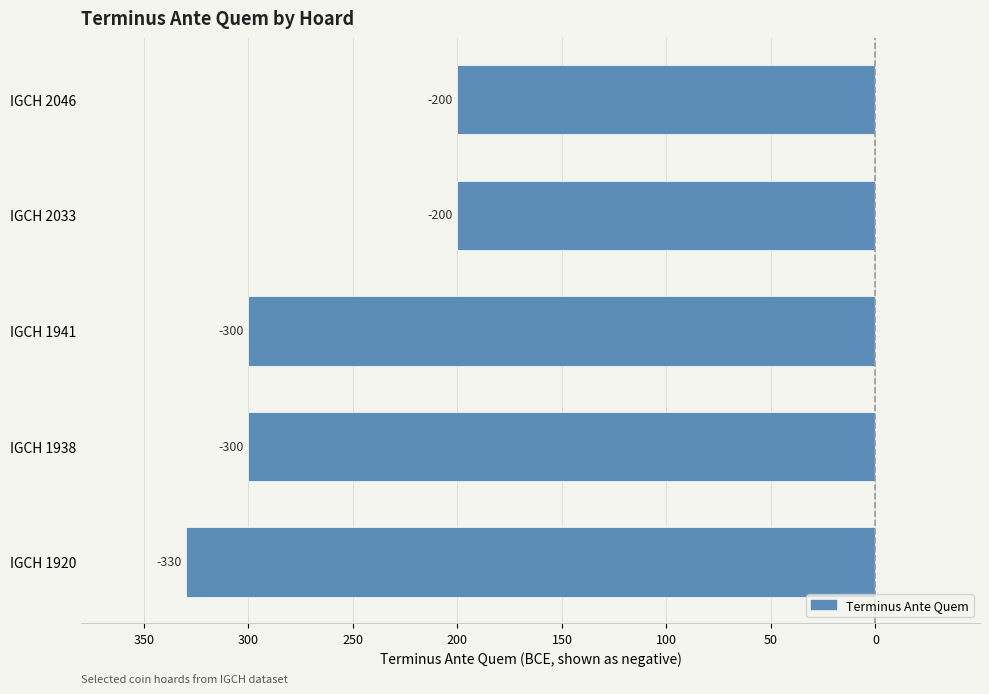

Are the bars horizontal?

Yes